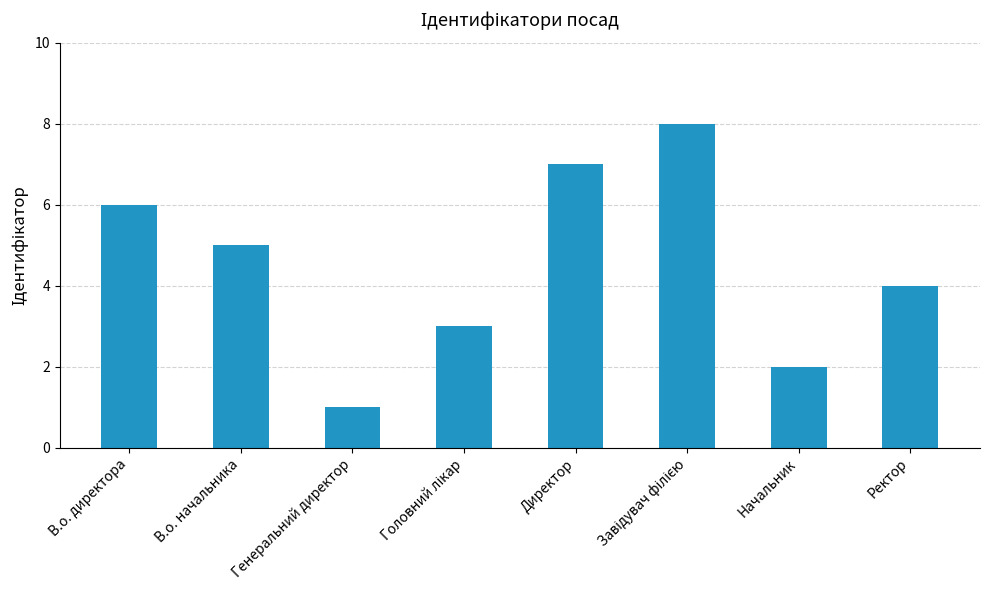

How many data points are less than 5?

4